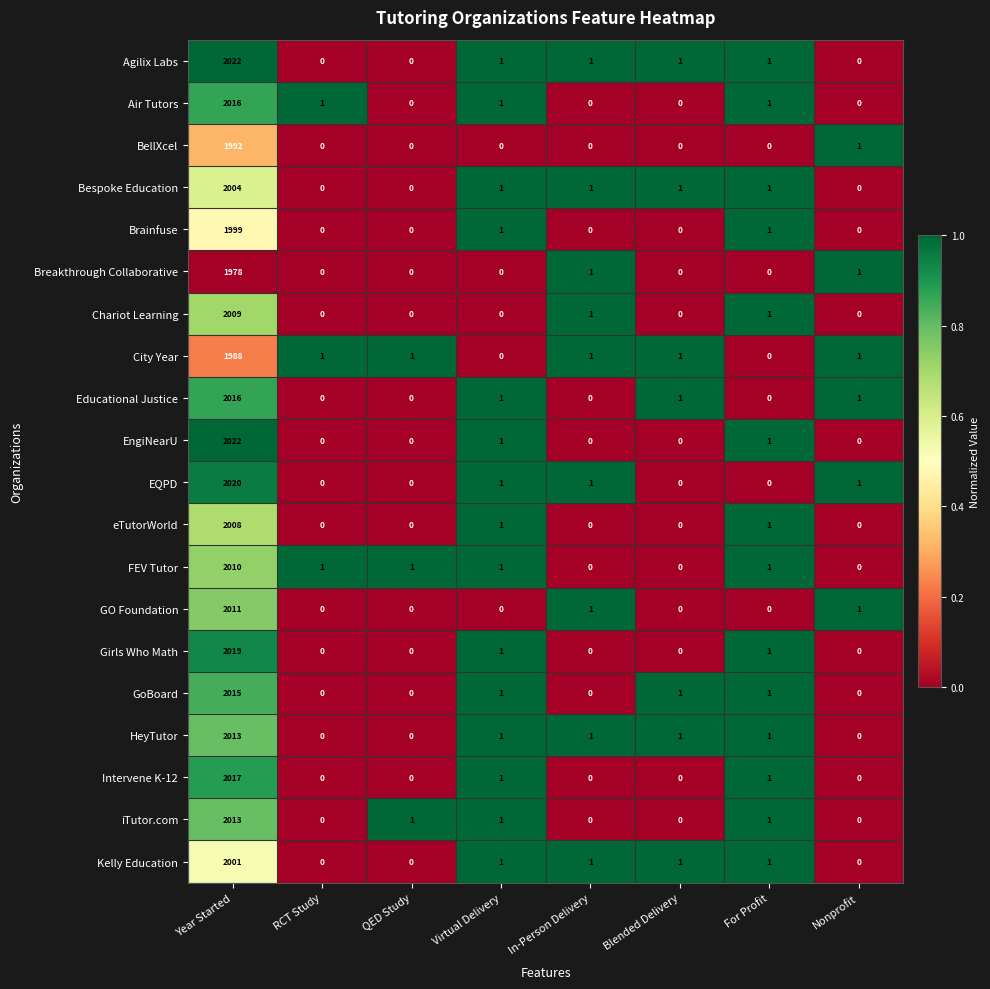

Which category has the highest value across all series?

Year Started